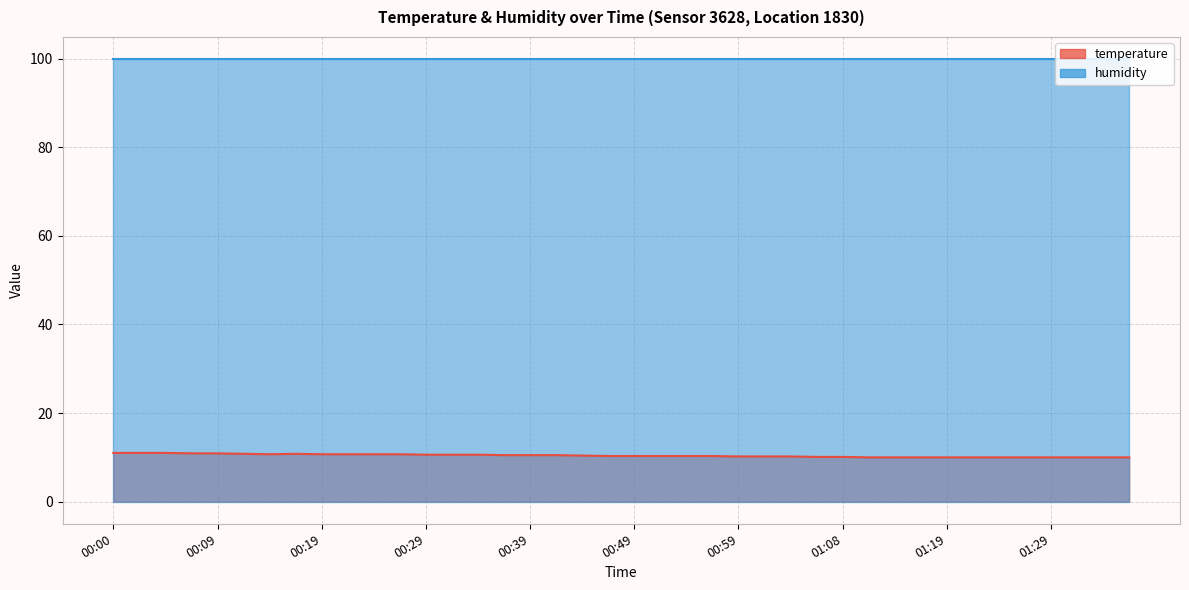

At which category does the chart reach its minimum across all series?

01:11